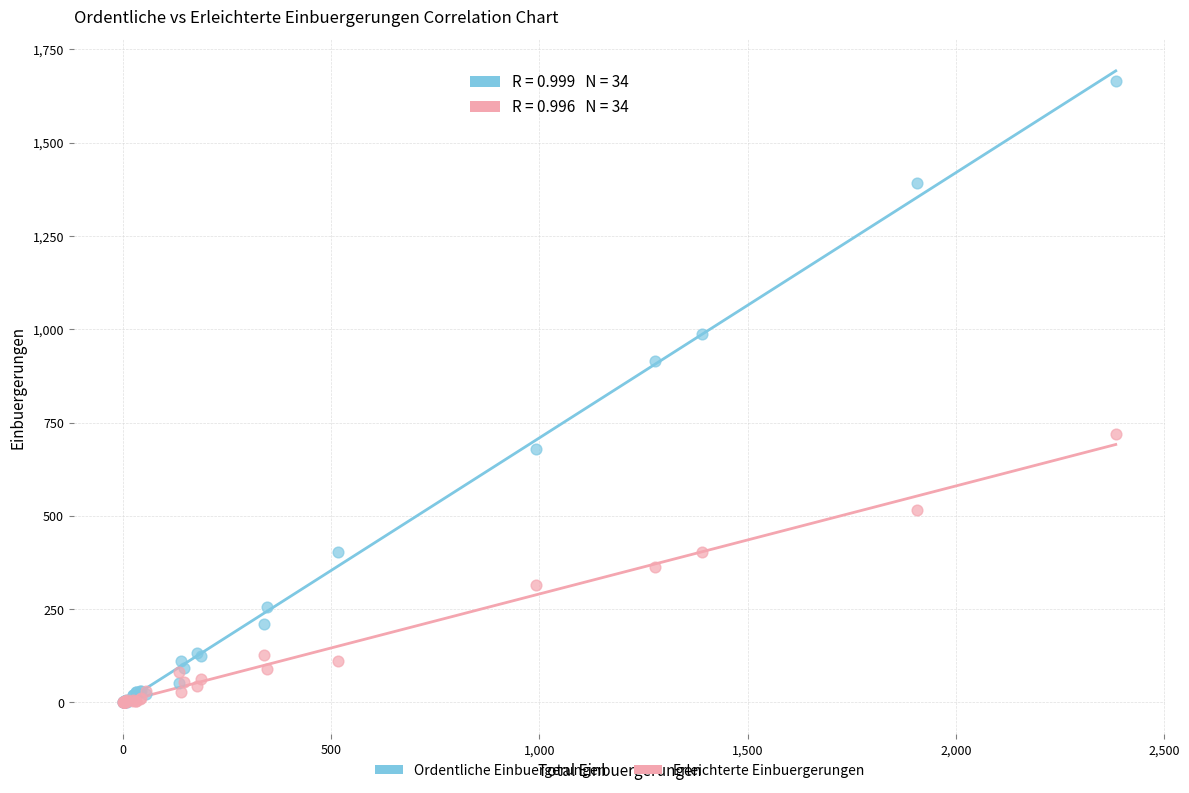

In the Ordentliche Einbuergerungen series, what Y value is closest to 832?

915